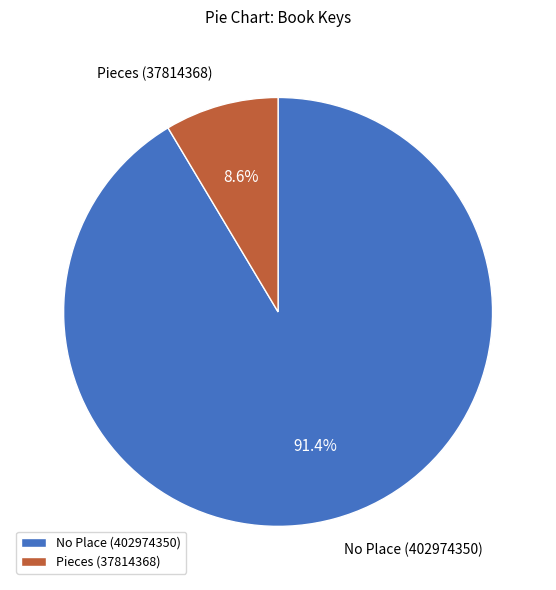

Does Pieces (37814368) account for over 50% of the chart?

No